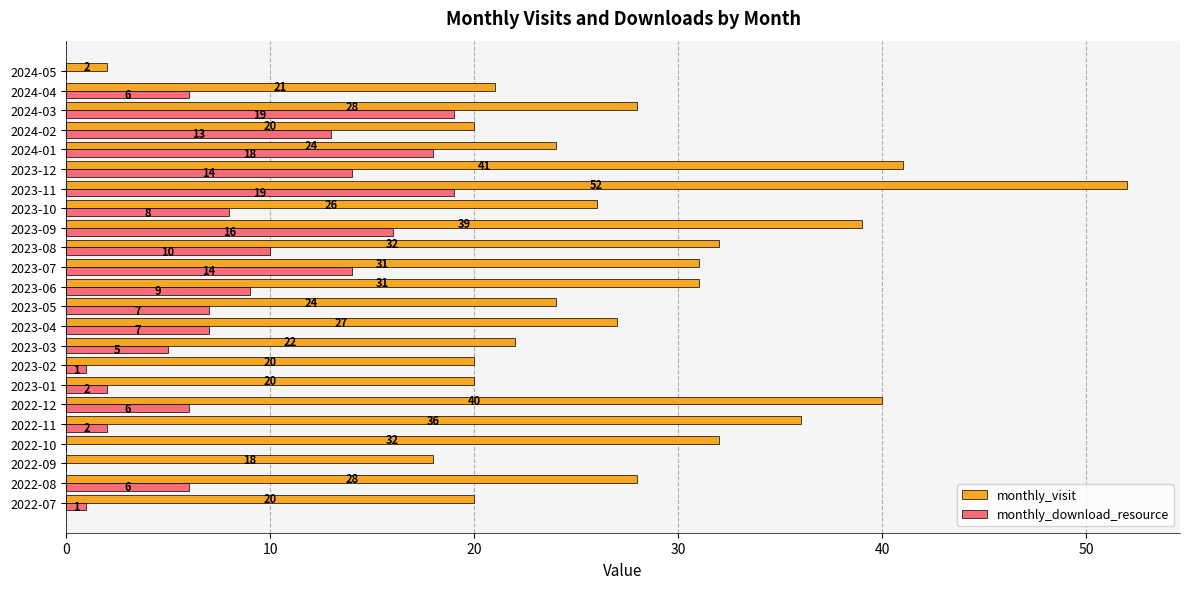

Where is monthly_download_resource nearest to the value 9?

2023-06